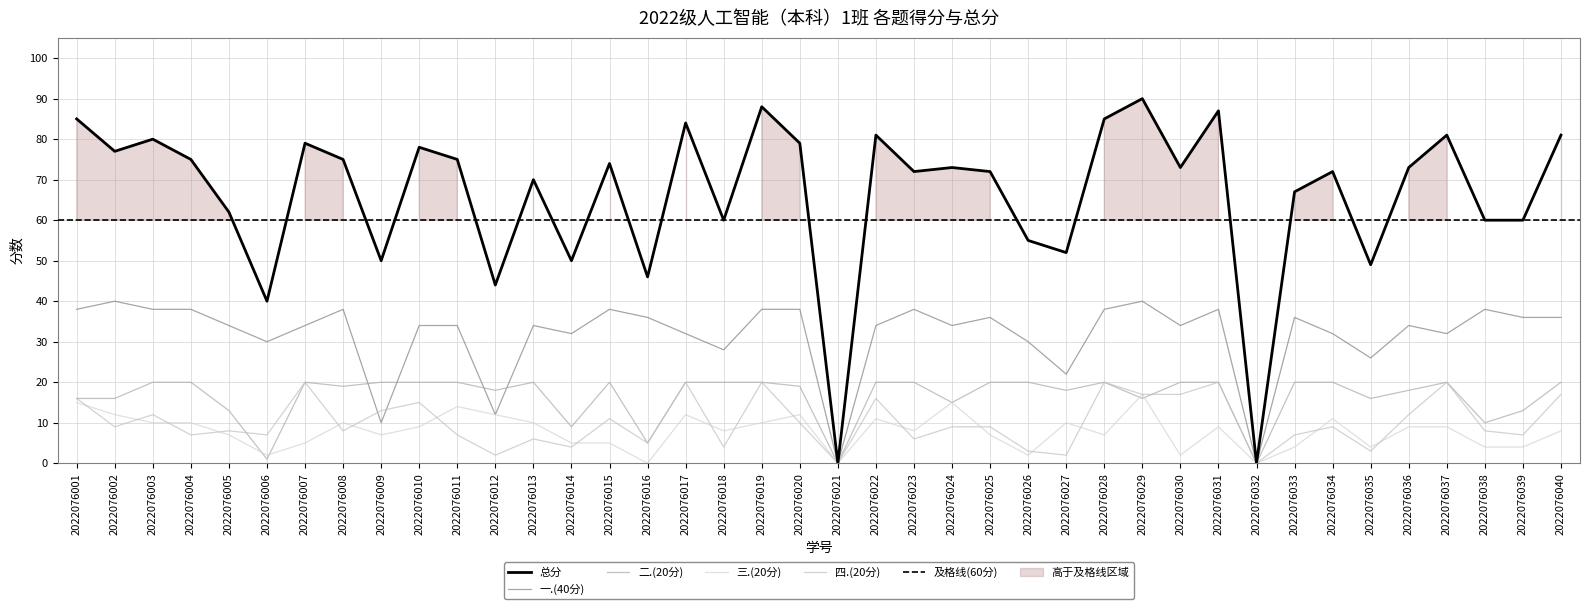

Where is the first local minimum for 三.(20分)?

2022076006